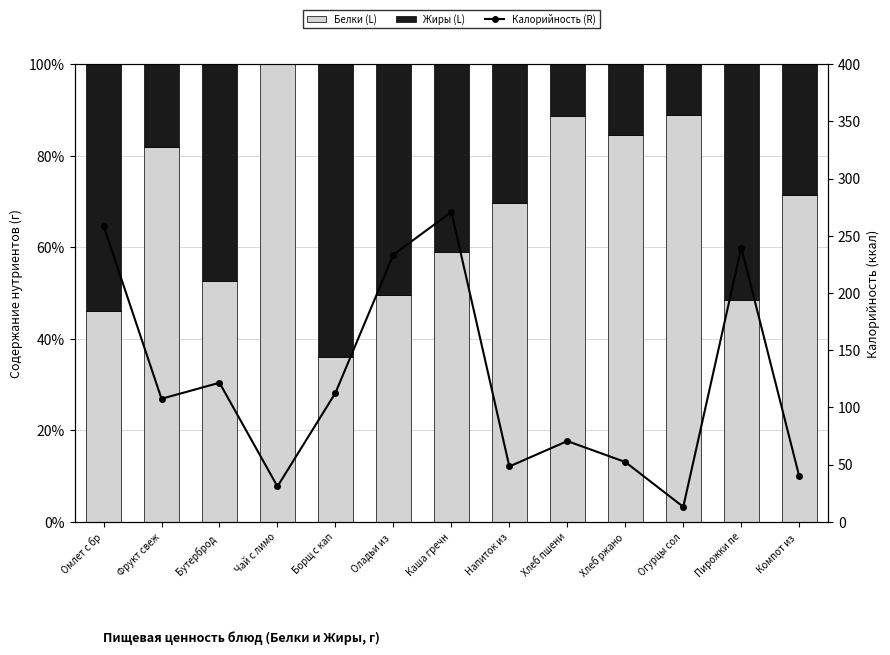

True or false: Калорийность (R) has a value of 239.7 at Пирожки пе.

True